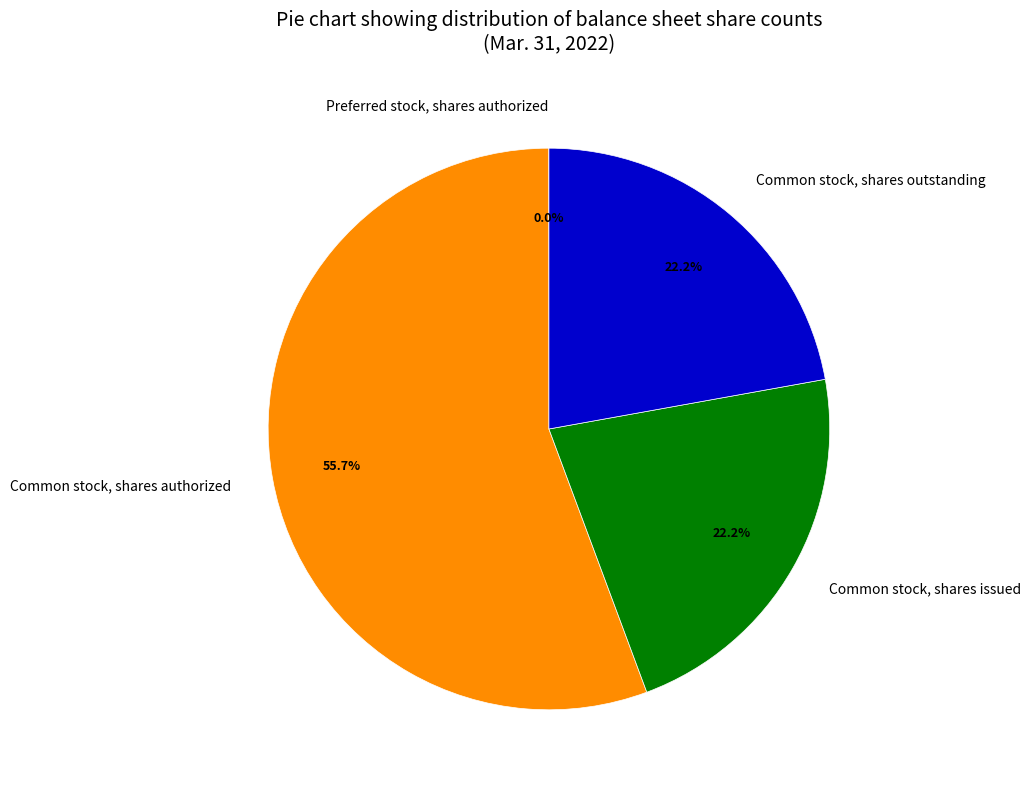

What percentage do Common stock, shares outstanding and Common stock, shares authorized together represent?

77.8%